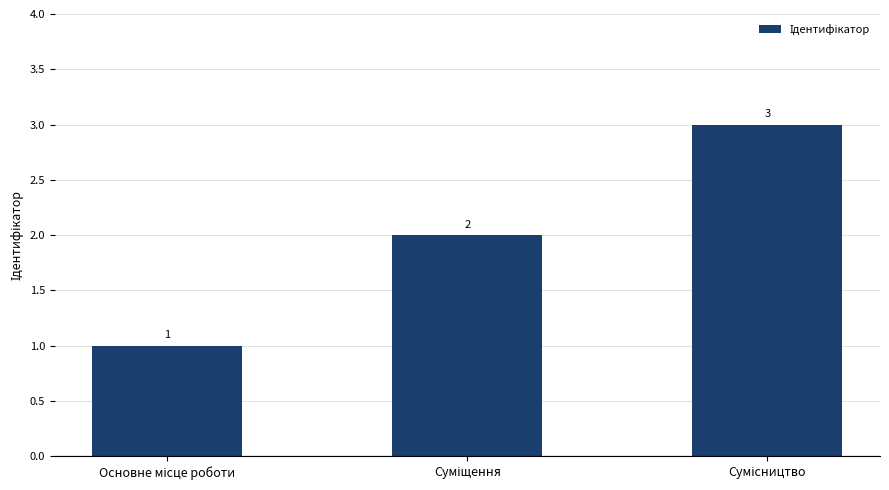

How many values are between 1 and 3?

3